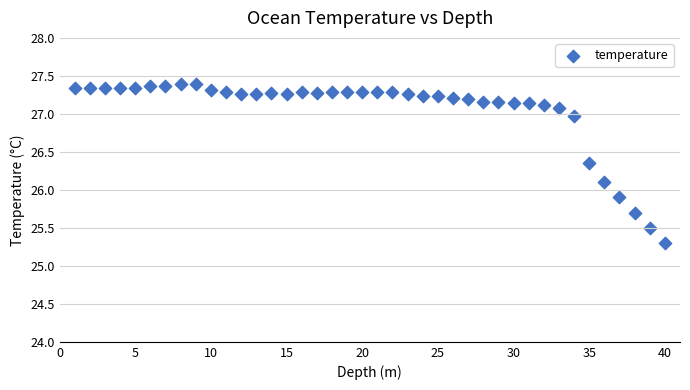

What is the range of X values (max minus min)?

39.0